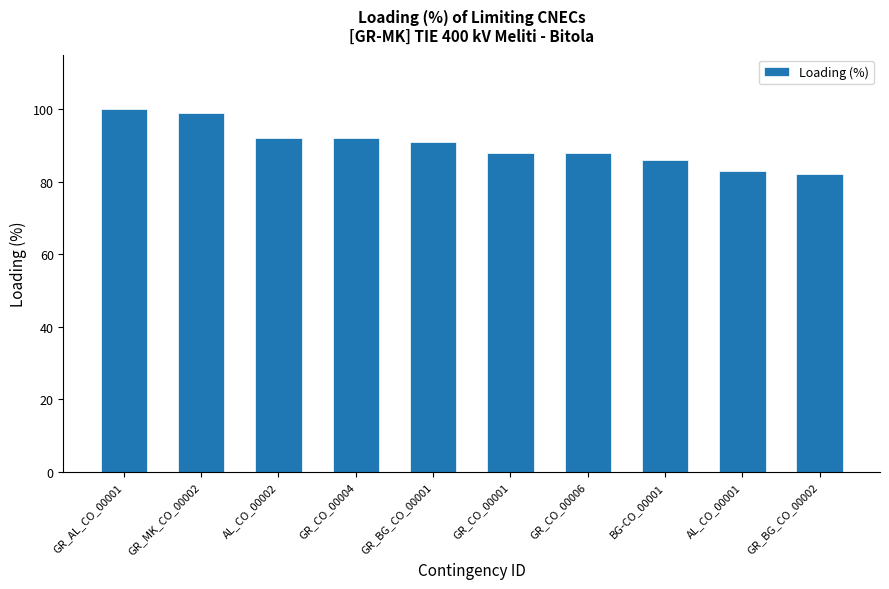

Which category has the lowest value across all series?

GR_BG_CO_00002